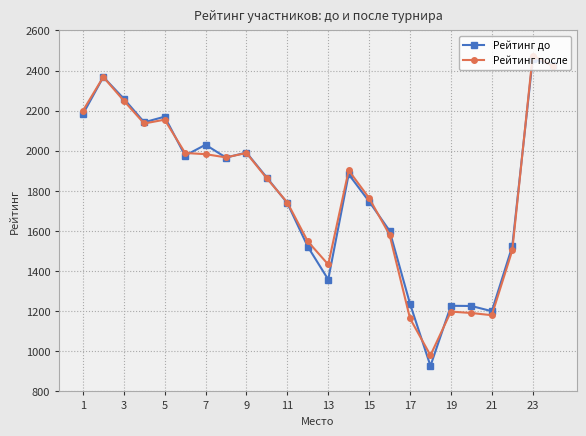

True or false: Рейтинг после has more than 0 points higher than both neighbors.

True